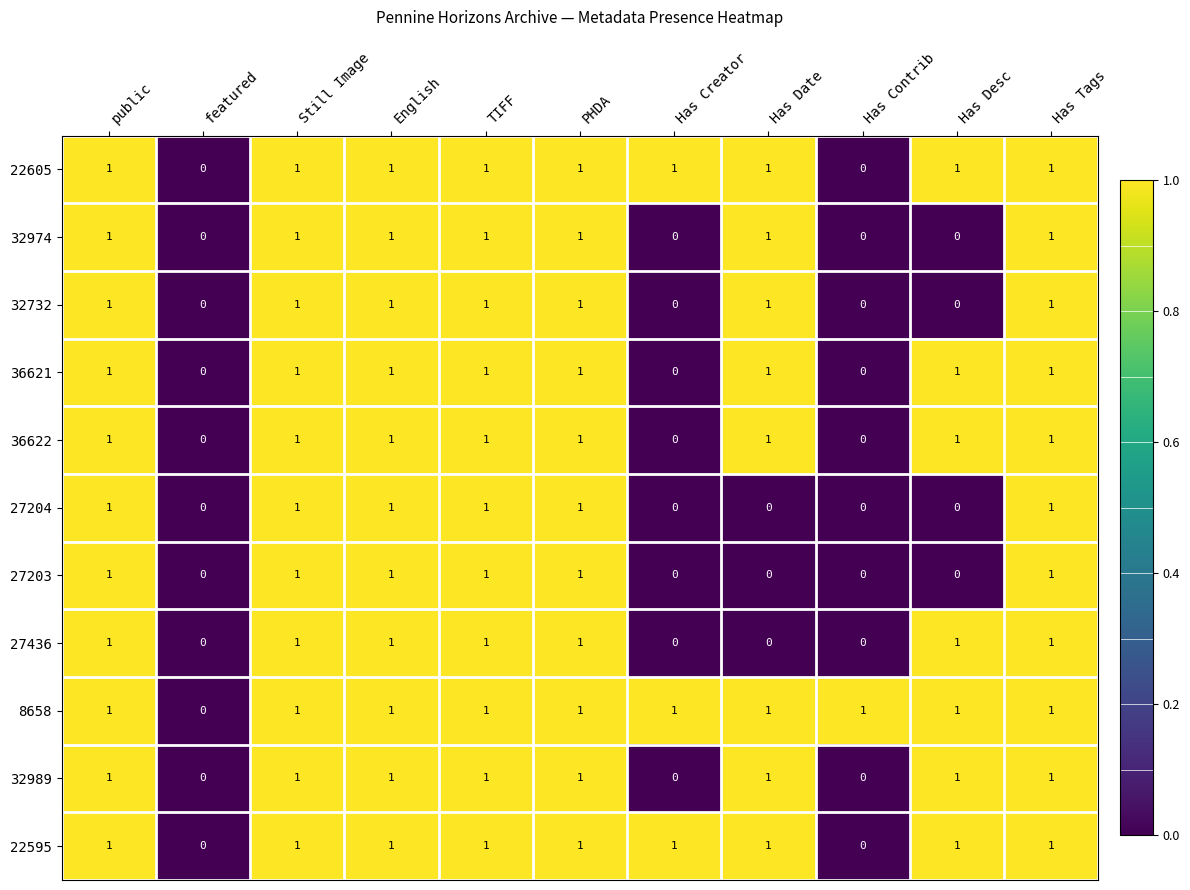

How many 32732 values are between 0 and 1?

11